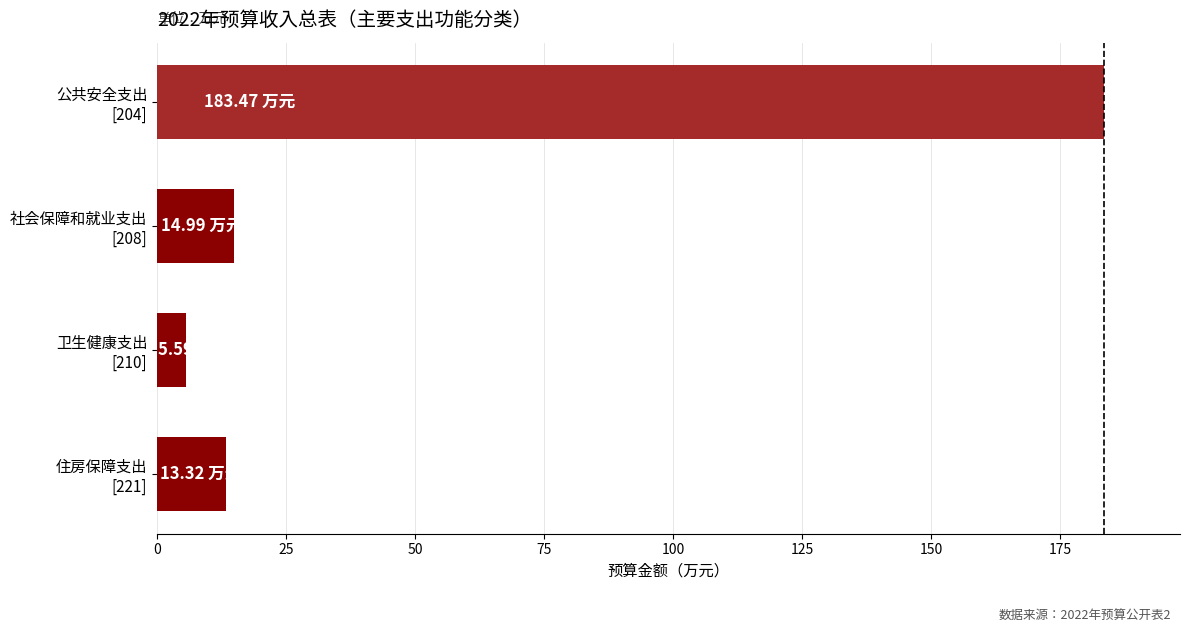

What is the sum of all values?

217.4